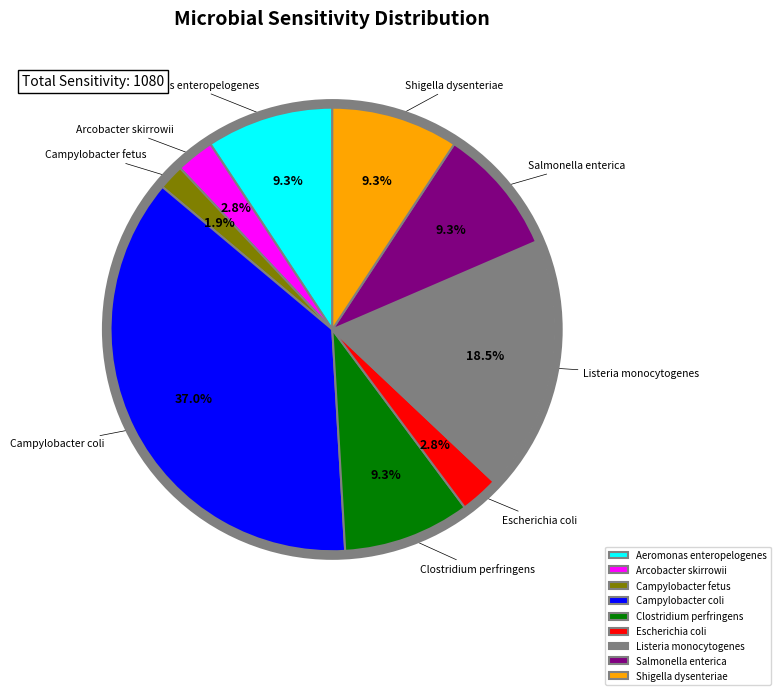

What percentage is the Campylobacter coli slice, to the nearest percent?

37%